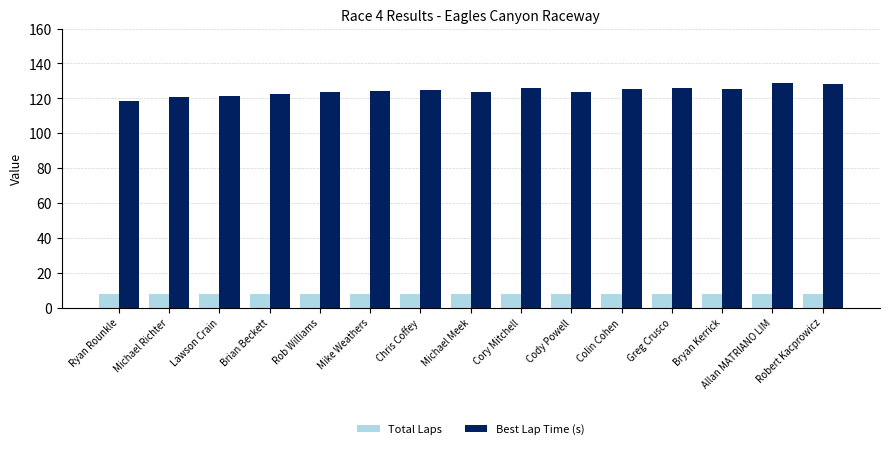

Is the value of Best Lap Time (s) at Michael Richter greater than the value of Total Laps at Cory Mitchell?

Yes